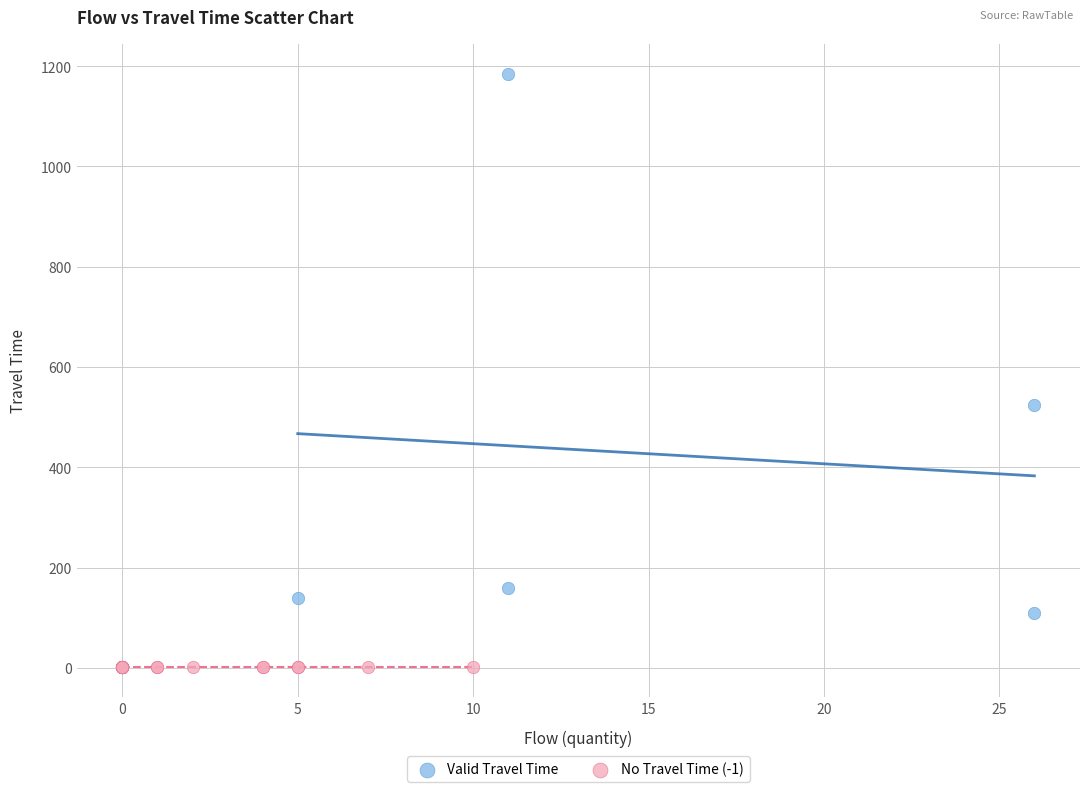

Which series contains the highest Y value?

Valid Travel Time